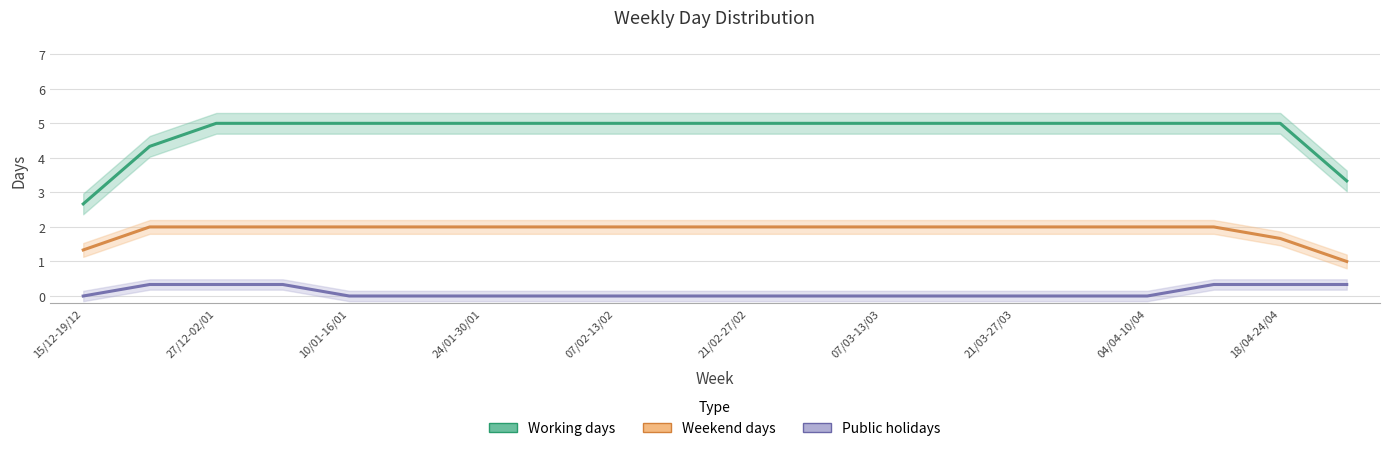

Is it true that Weekend days equals 2.0 at 21/02-27/02?

True